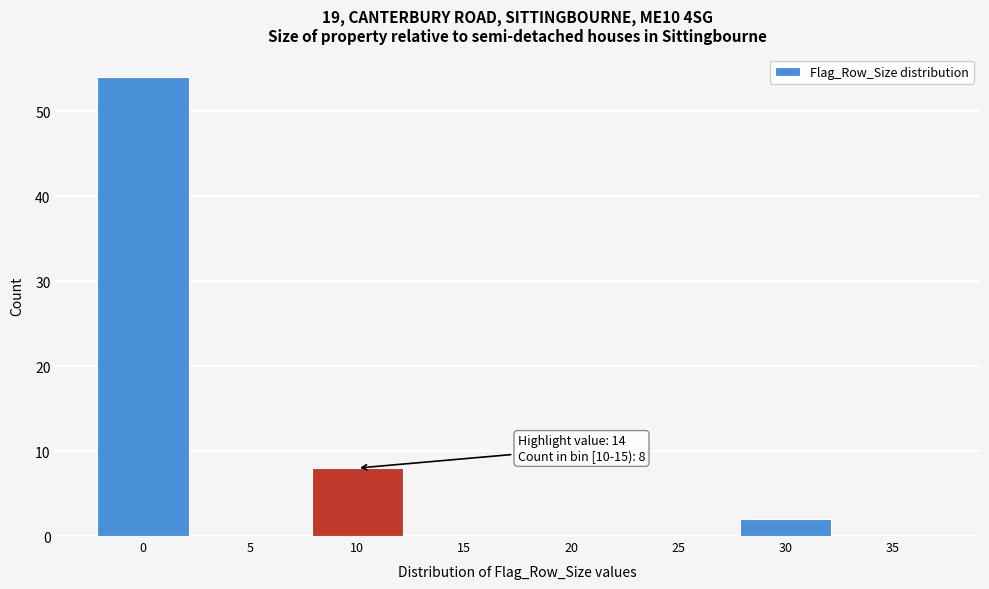

Reading left to right, list all the values displayed in this chart.

0=54	5=0	10=8	15=0	20=0	25=0	30=2	35=0